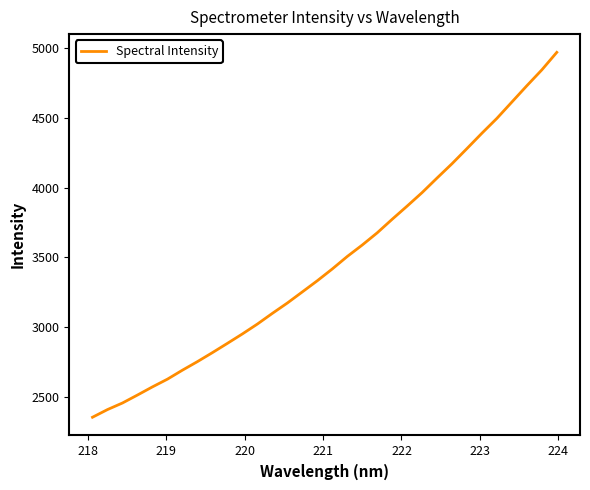

What is the maximum value shown in the chart?

4971.8